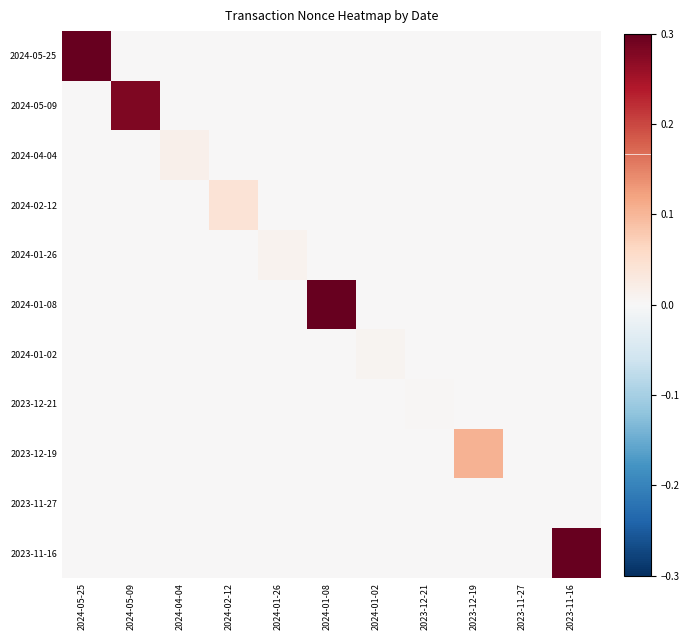

Rank the series by their maximum value, from lowest to highest.

2023-11-27, 2023-12-21, 2024-01-02, 2024-01-26, 2024-04-04, 2024-02-12, 2023-12-19, 2024-05-09, 2024-05-25, 2023-11-16, 2024-01-08